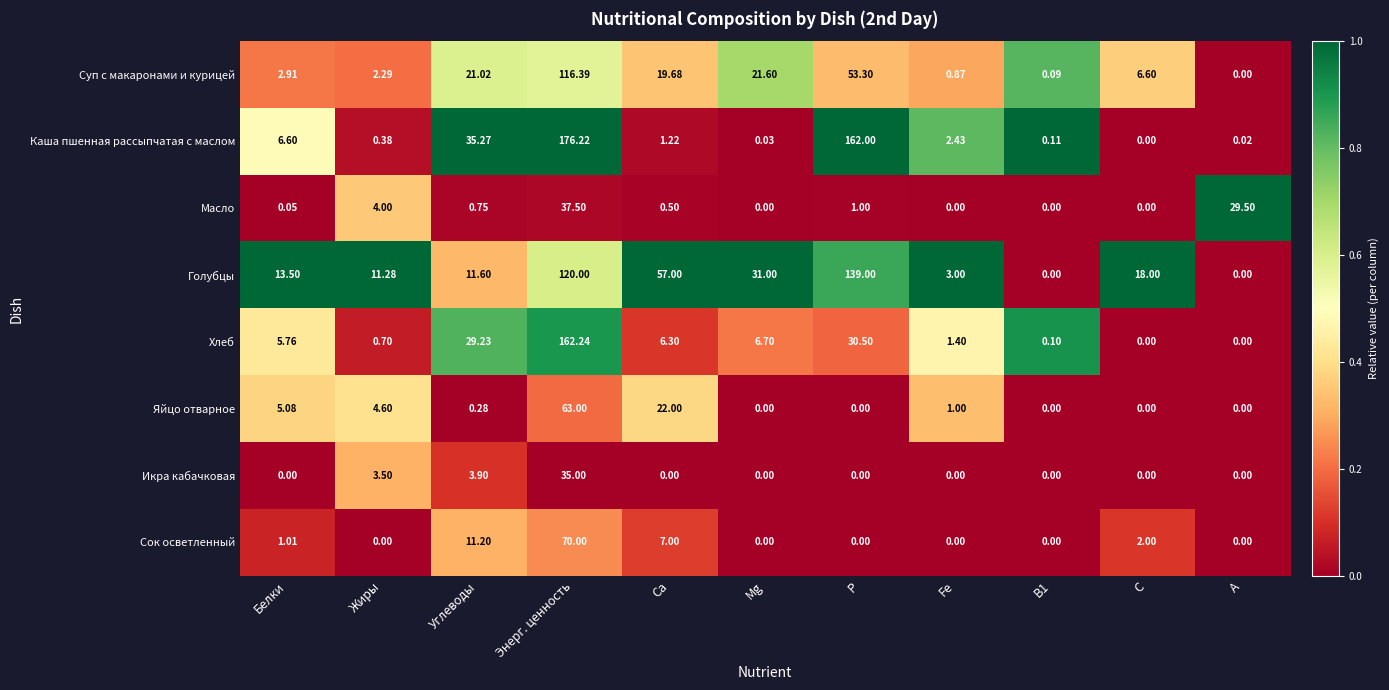

How many data points does each series have?

11